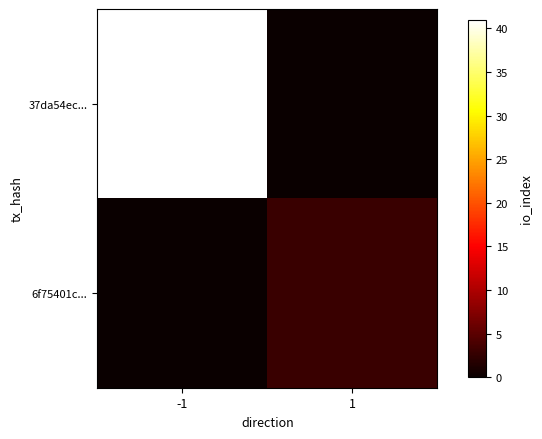

List the series in order of their peak value, highest first.

37da54ec..., 6f75401c...